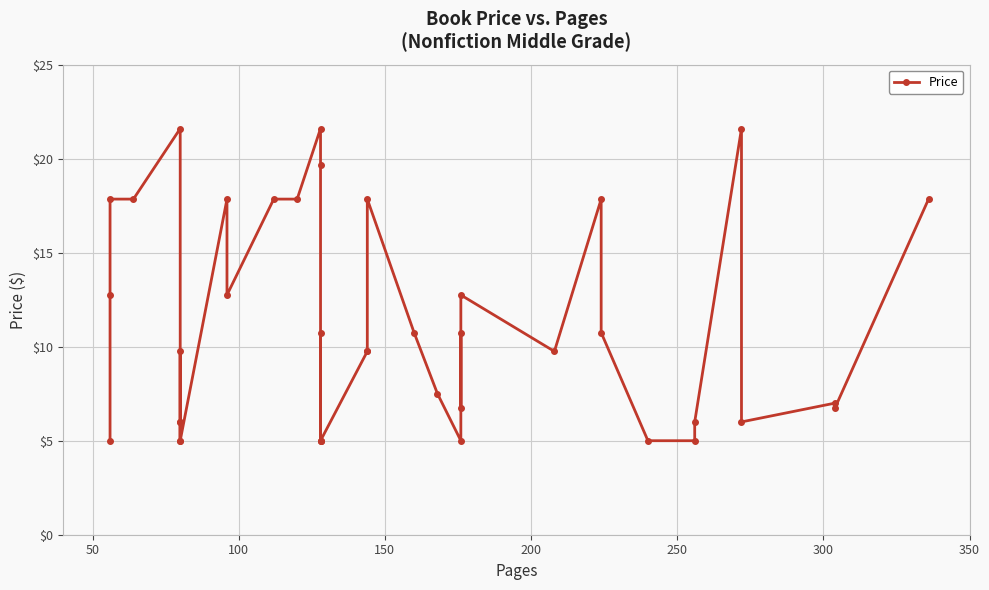

How many values are below 9?

17